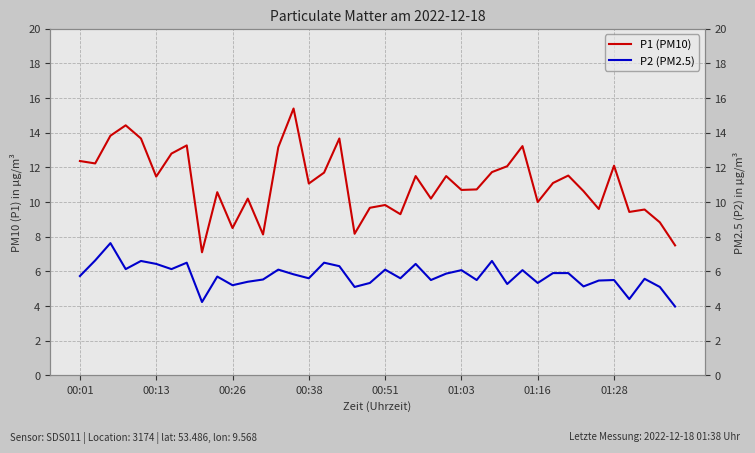

How many interior local valleys does the P2 (PM2.5) series have?

13